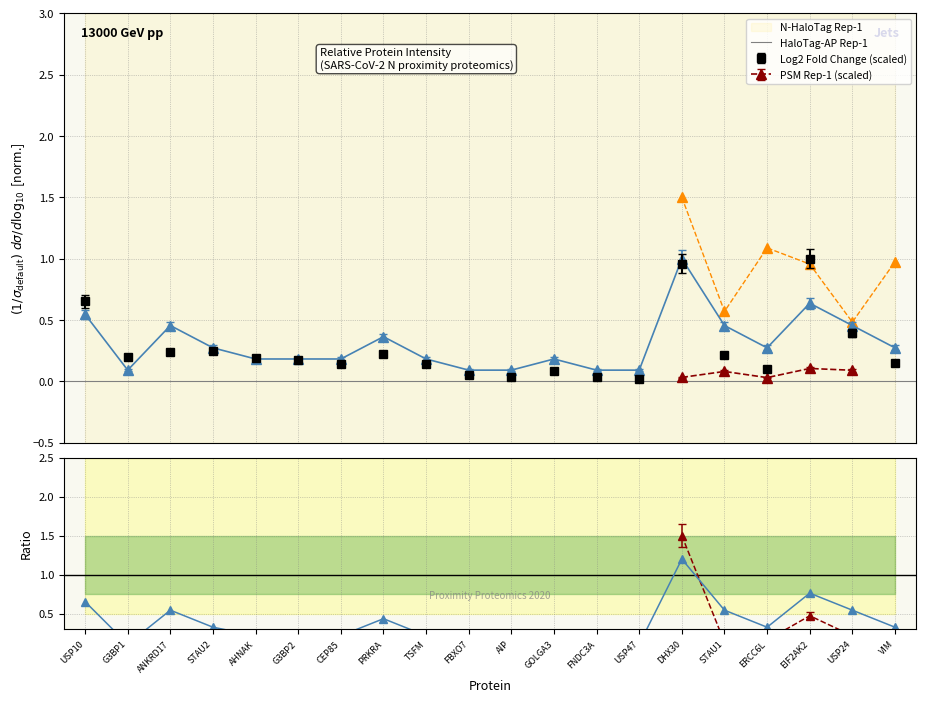

What is the label of the 6th point from the right?

DHX30